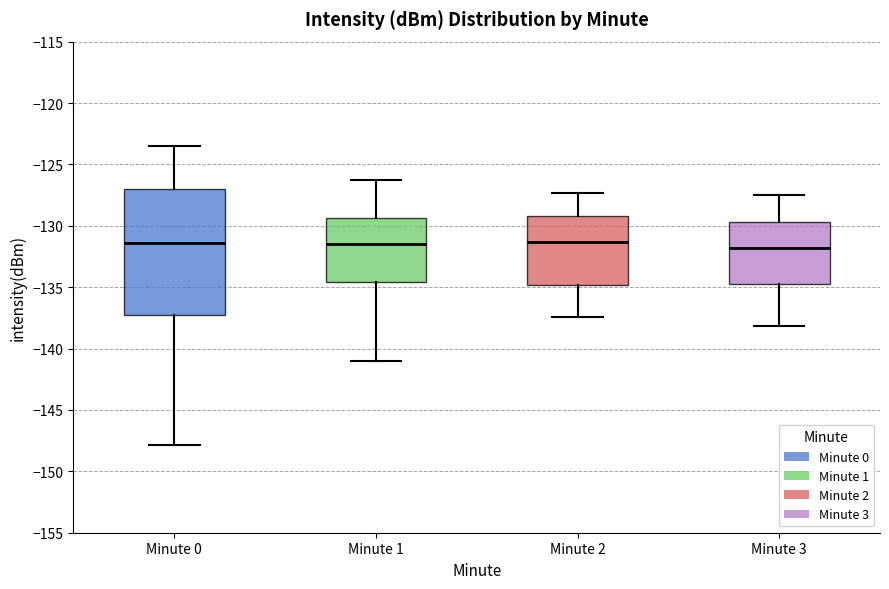

Which box is the tallest, from its lower edge to its upper edge?

Minute 0